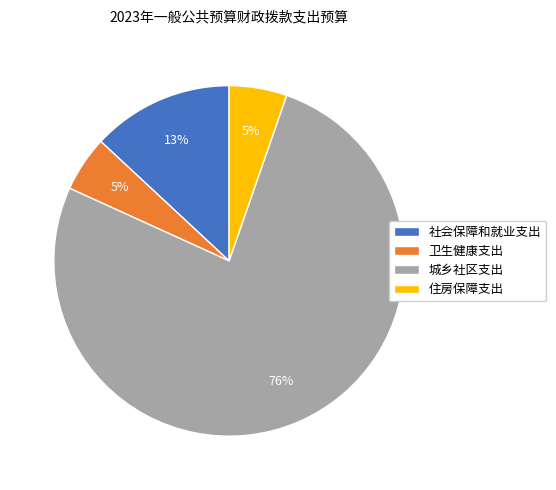

What percentage is the 社会保障和就业支出 slice, to the nearest percent?

13%